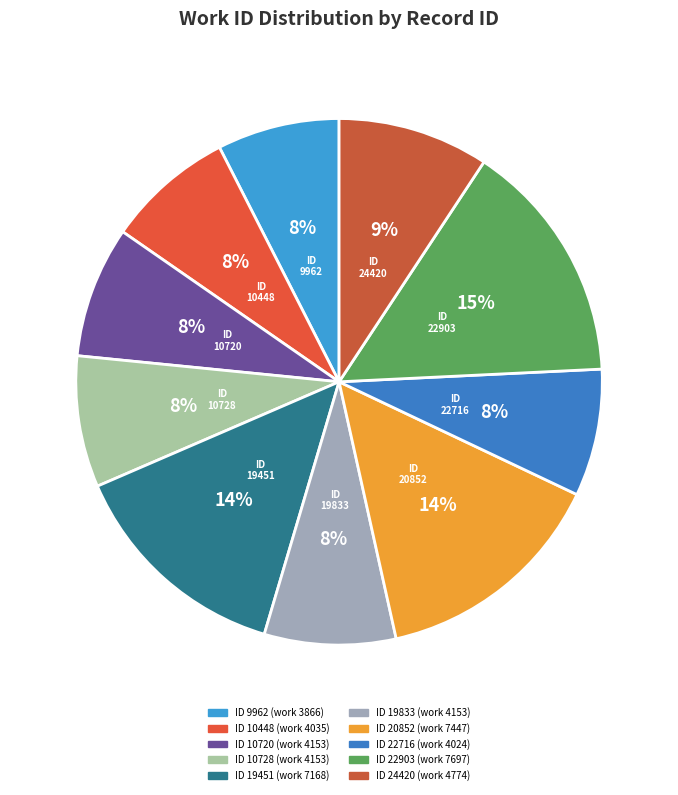

Count the number of slices in the pie.

10